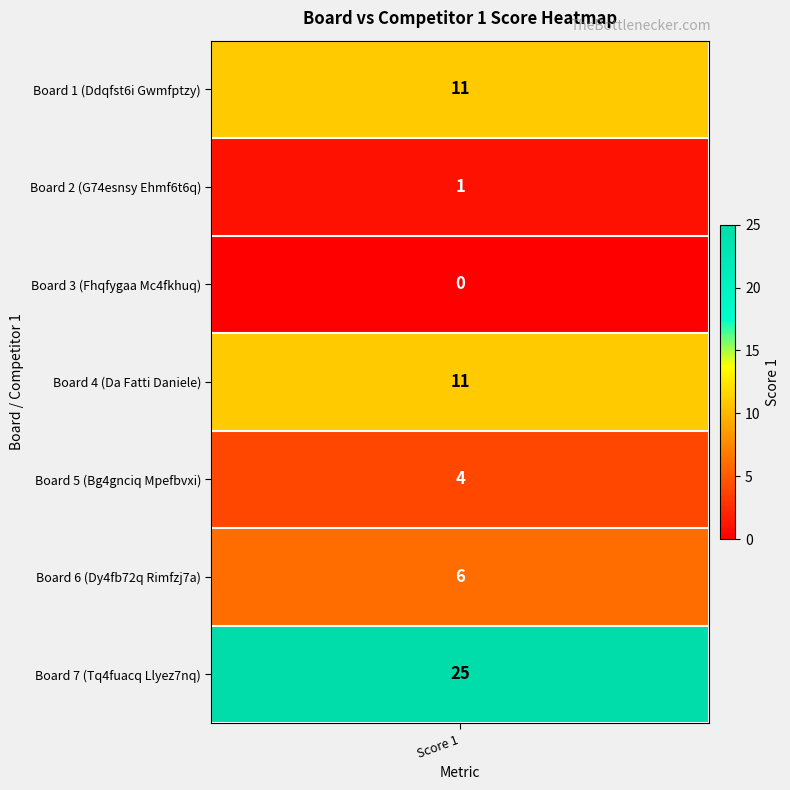

Is it true that the value at 3 is 11?

True